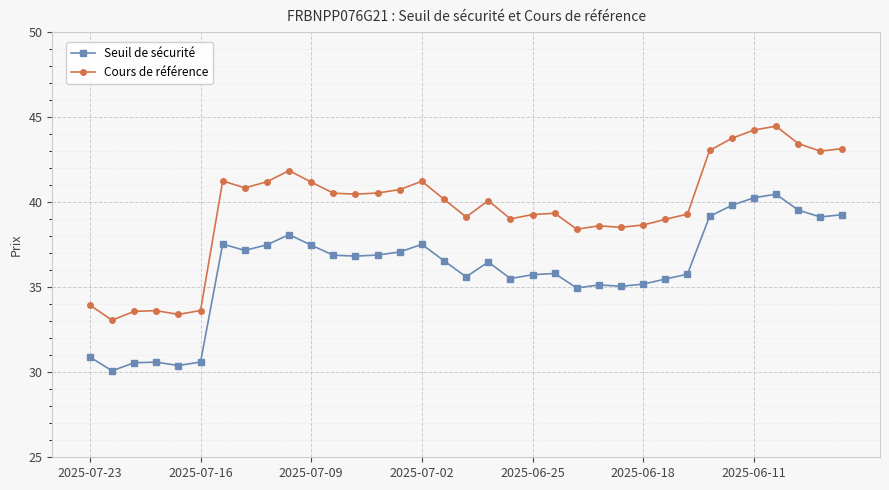

True or false: Seuil de sécurité has more than 2 points higher than both neighbors.

True